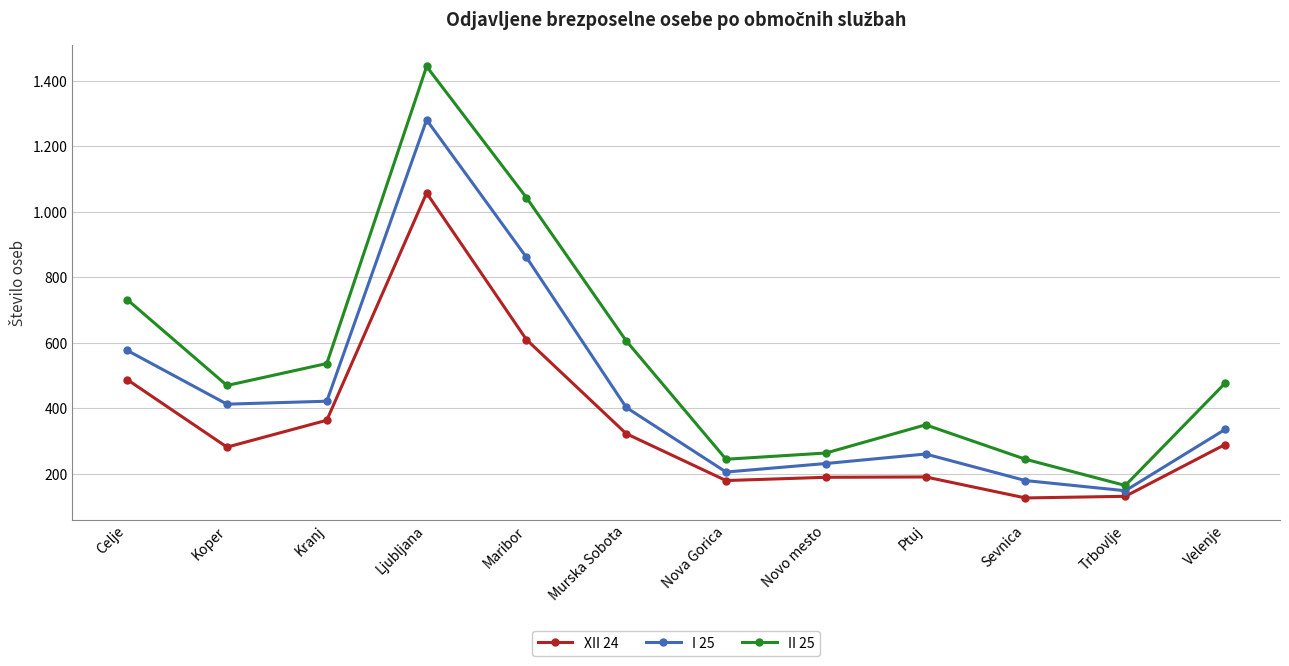

At which category does I 25 reach its first local peak?

Ljubljana